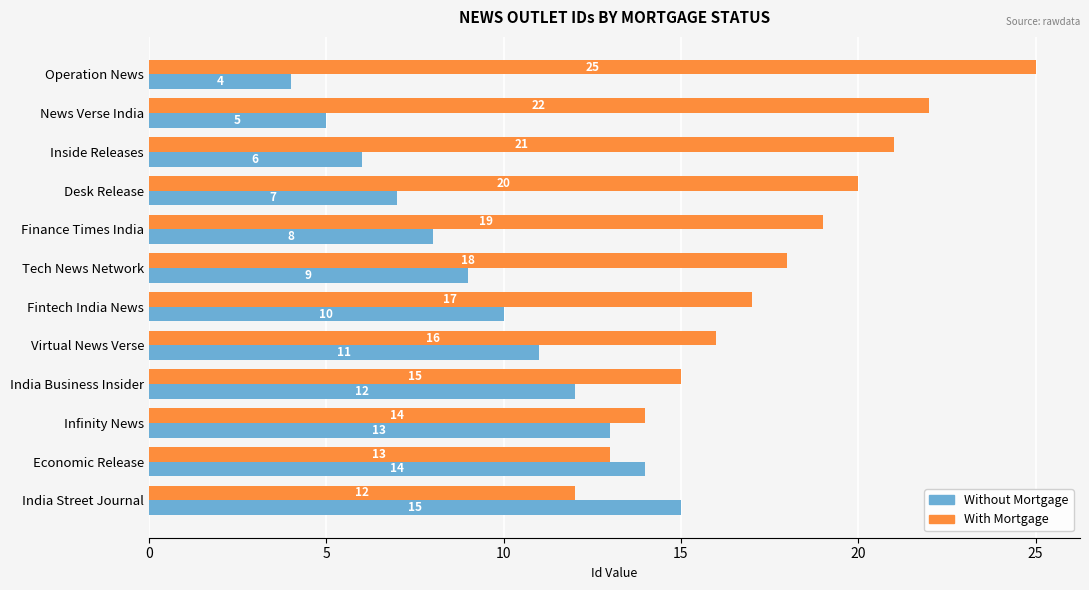

What value does the Without Mortgage series have at Tech News Network?

9